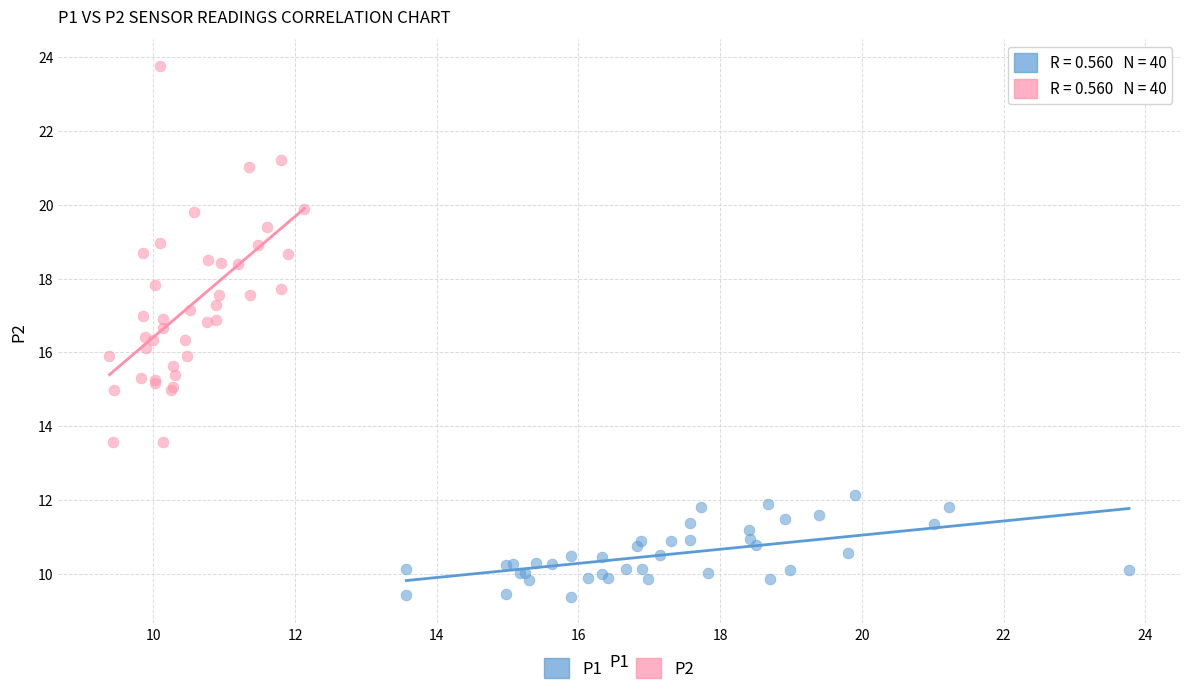

Which series reaches the minimum Y coordinate?

P1